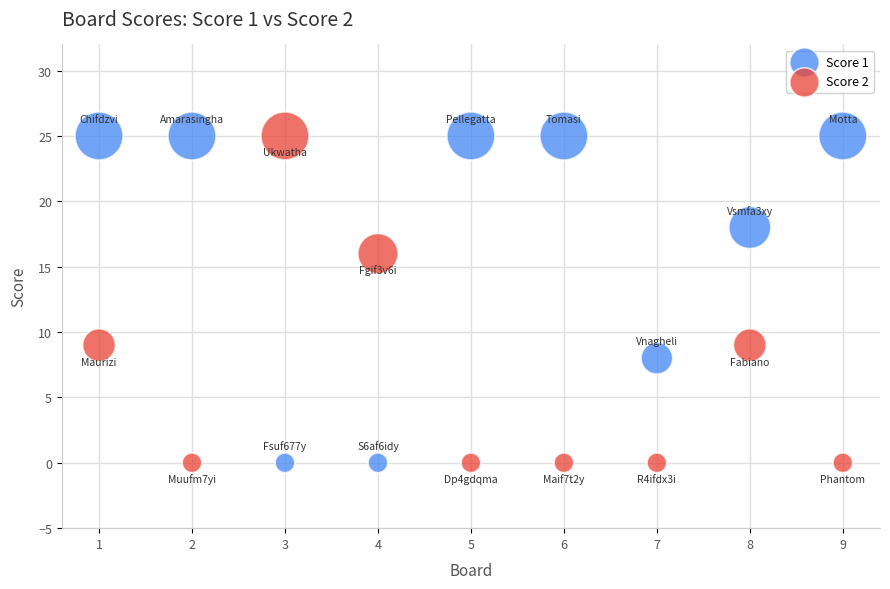

What is the X range (max minus min) for the scatter plot?

8